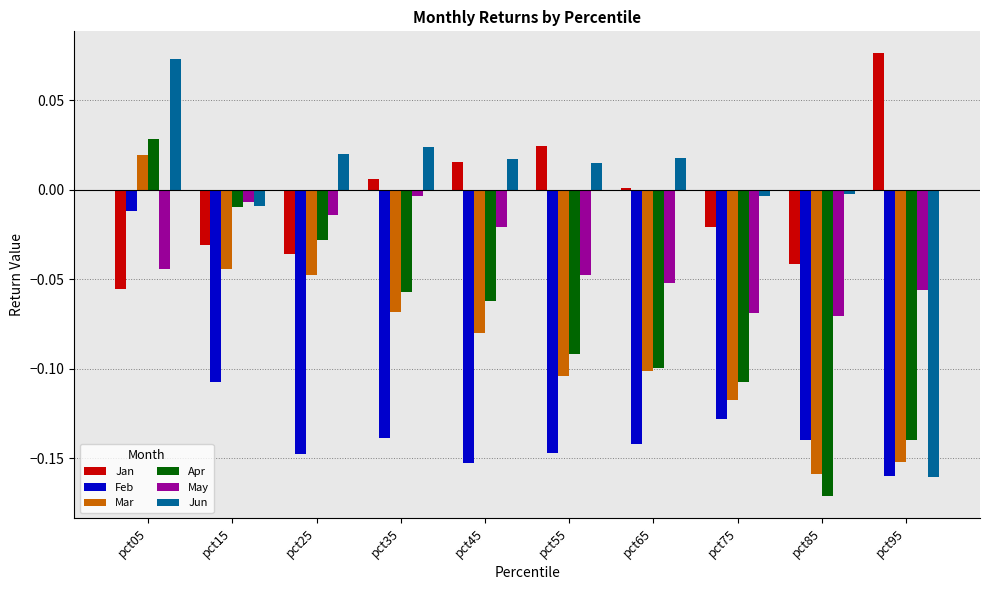

At which label does Apr reach its peak?

pct05